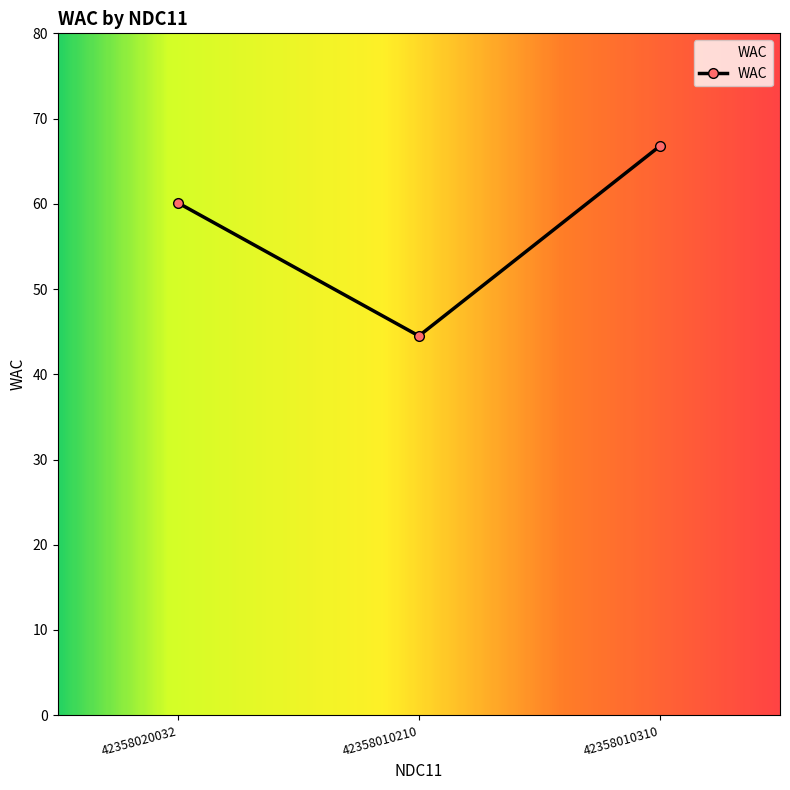

Reading left to right, extract all data points from this chart.

60.1	44.5	66.8